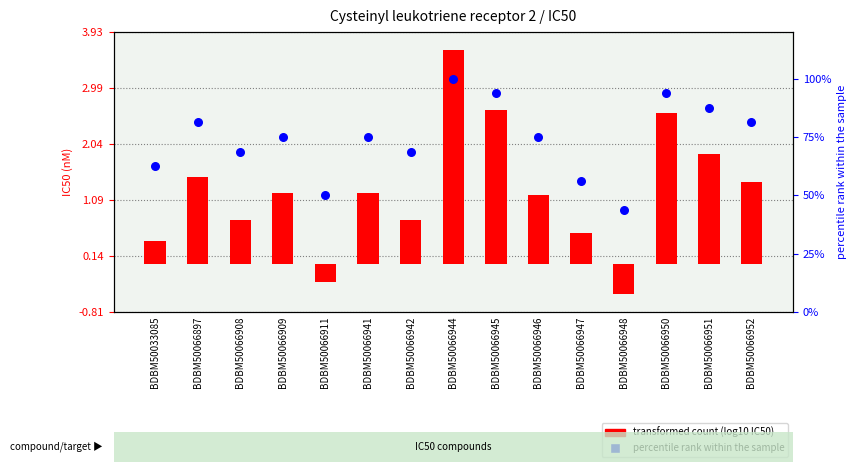

At which category is the sum across all series the highest?

BDBM50066944